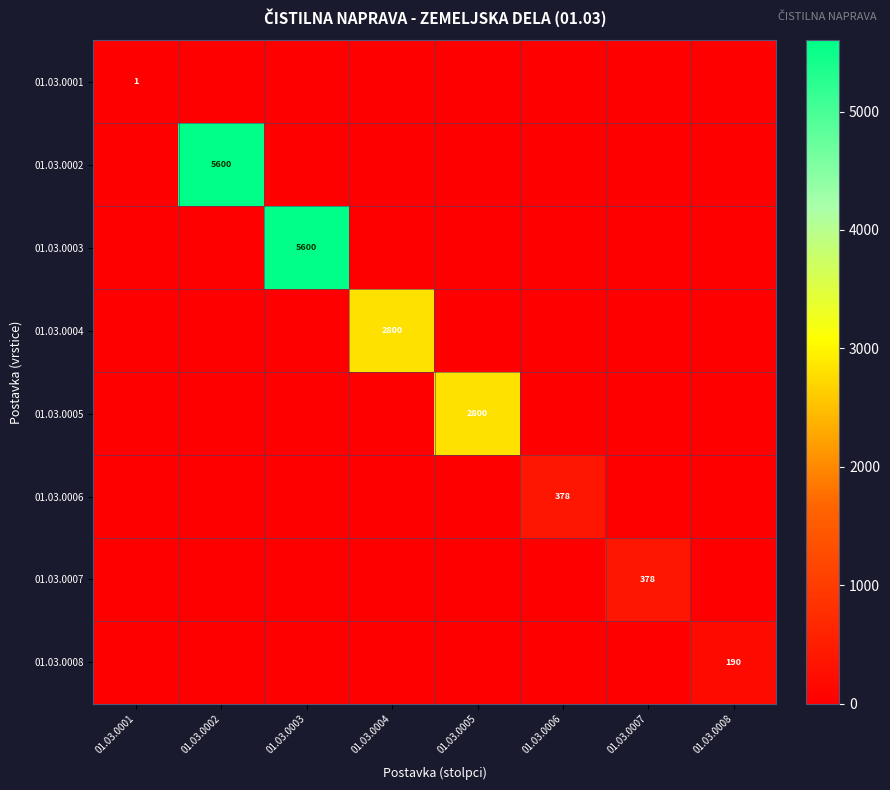

The 01.03.0004 series shows 4831 at 01.03.0004. True or false?

False